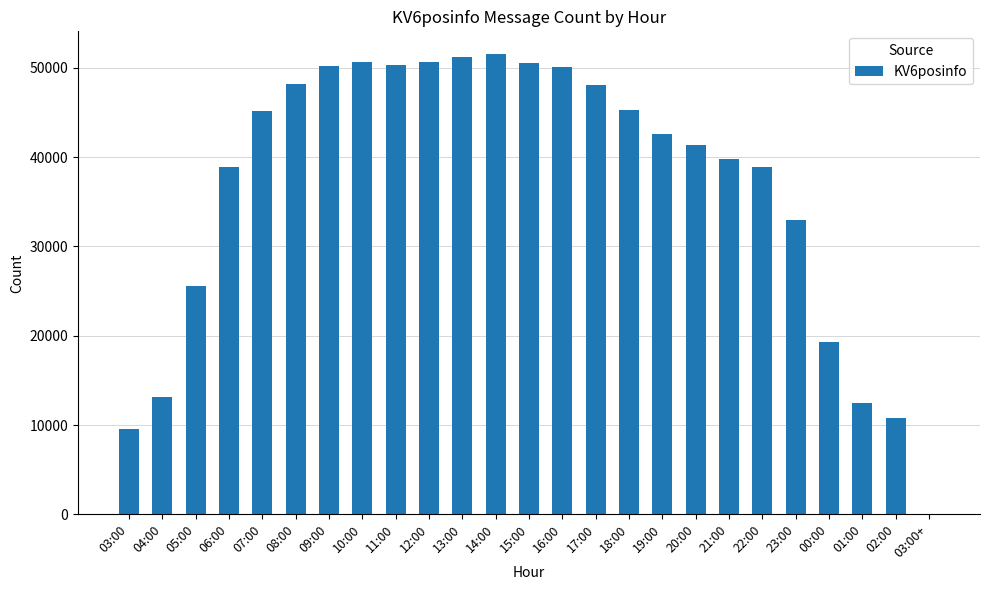

The chart shows a value of 19359 at 13:00. True or false?

False